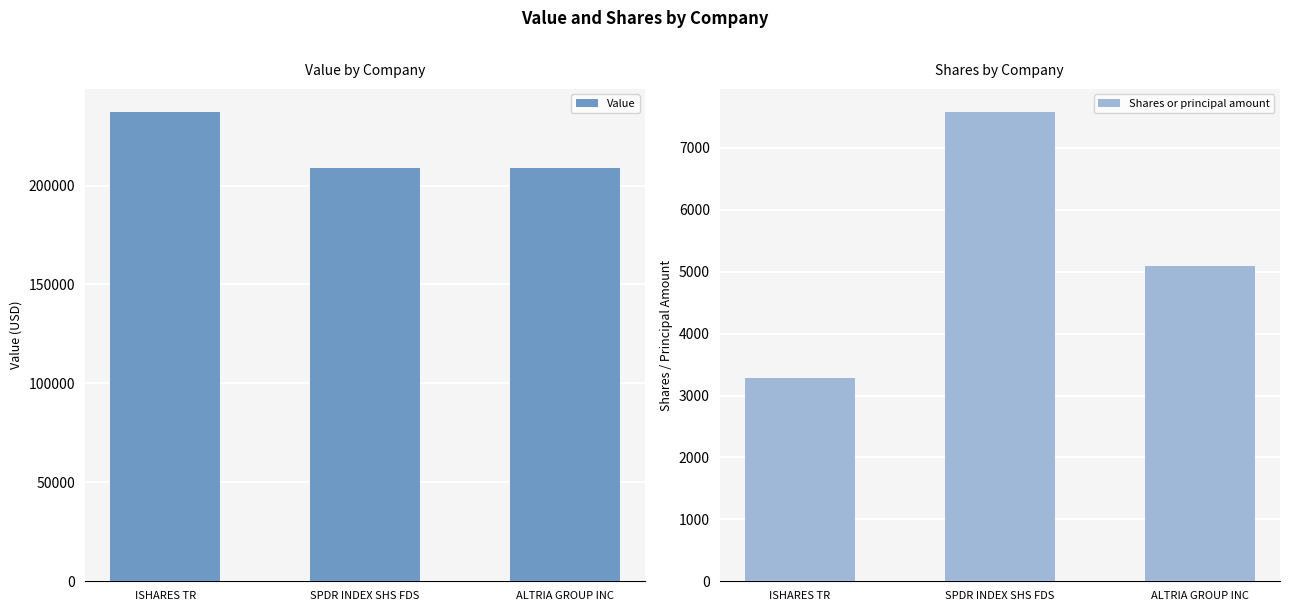

Reading left to right, extract all data points from this chart.

Value: ISHARES TR=237000	SPDR INDEX SHS FDS=209000	ALTRIA GROUP INC=209000
Shares or principal amount: ISHARES TR=3276	SPDR INDEX SHS FDS=7574	ALTRIA GROUP INC=5097